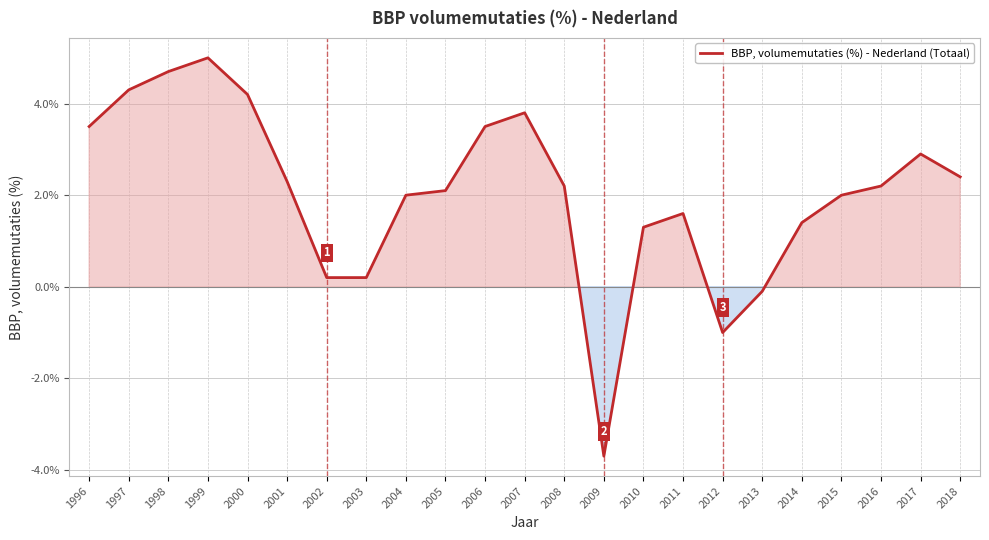

Reading left to right, what are all the values shown in this chart?

1996=3.5	1997=4.3	1998=4.7	1999=5.0	2000=4.2	2001=2.3	2002=0.2	2003=0.2	2004=2.0	2005=2.1	2006=3.5	2007=3.8	2008=2.2	2009=-3.7	2010=1.3	2011=1.6	2012=-1.0	2013=-0.1	2014=1.4	2015=2.0	2016=2.2	2017=2.9	2018=2.4